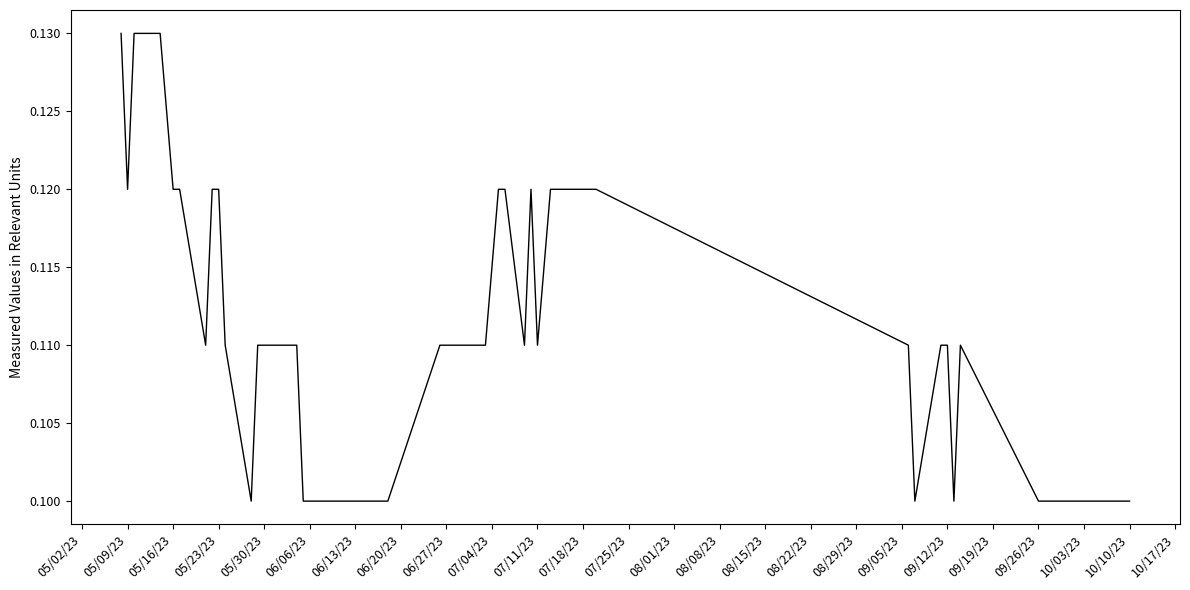

How many points are higher than both their immediate neighbors (excluding endpoints)?

2